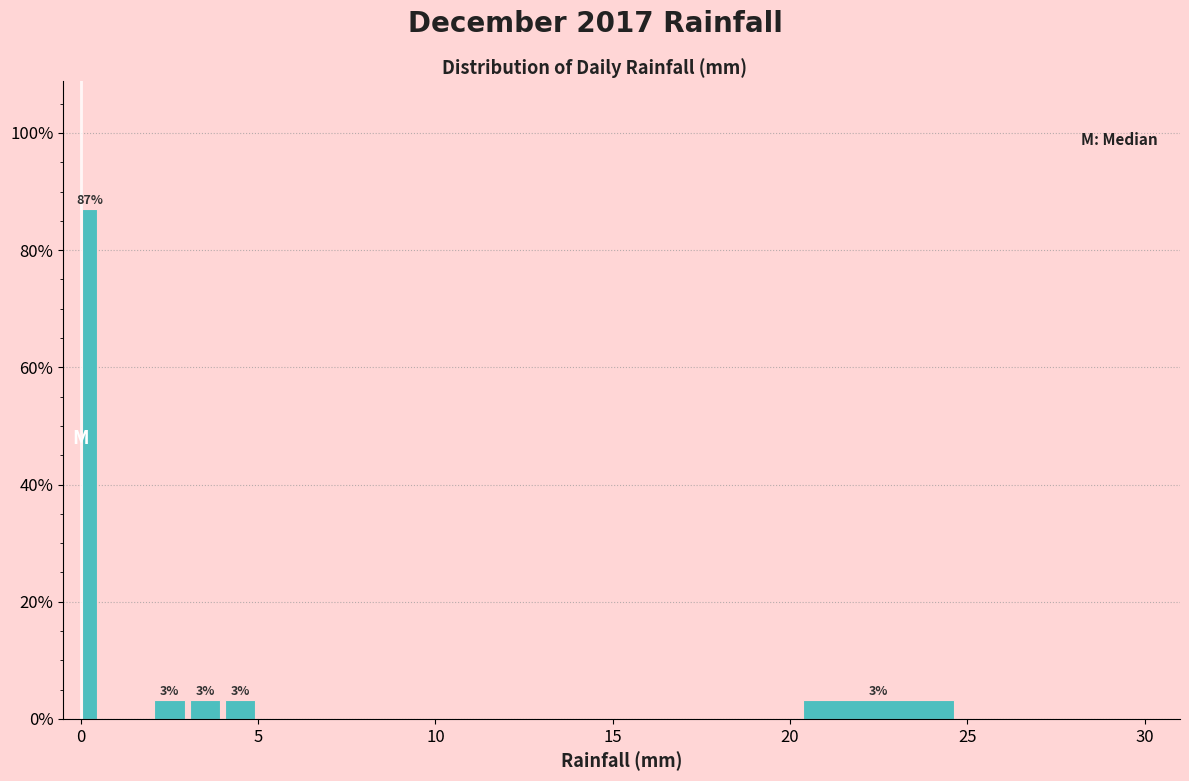

Read against the x-axis, roughly where is the centre of the tallest bar?

0.5